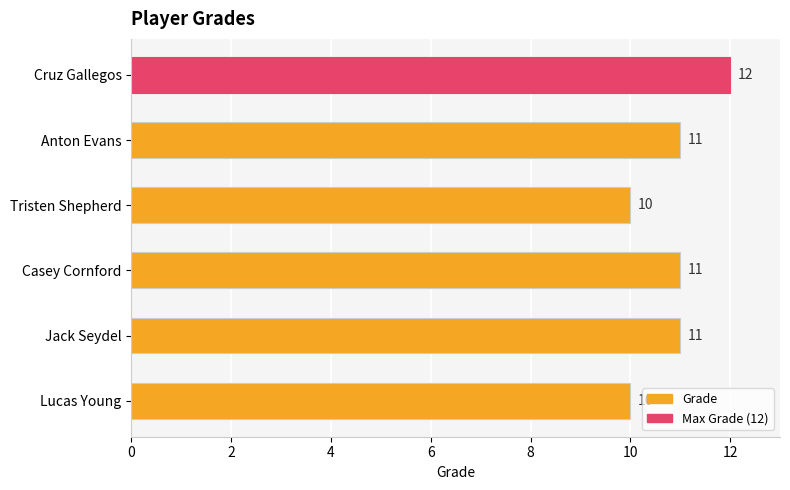

What is the sum of all values?

65